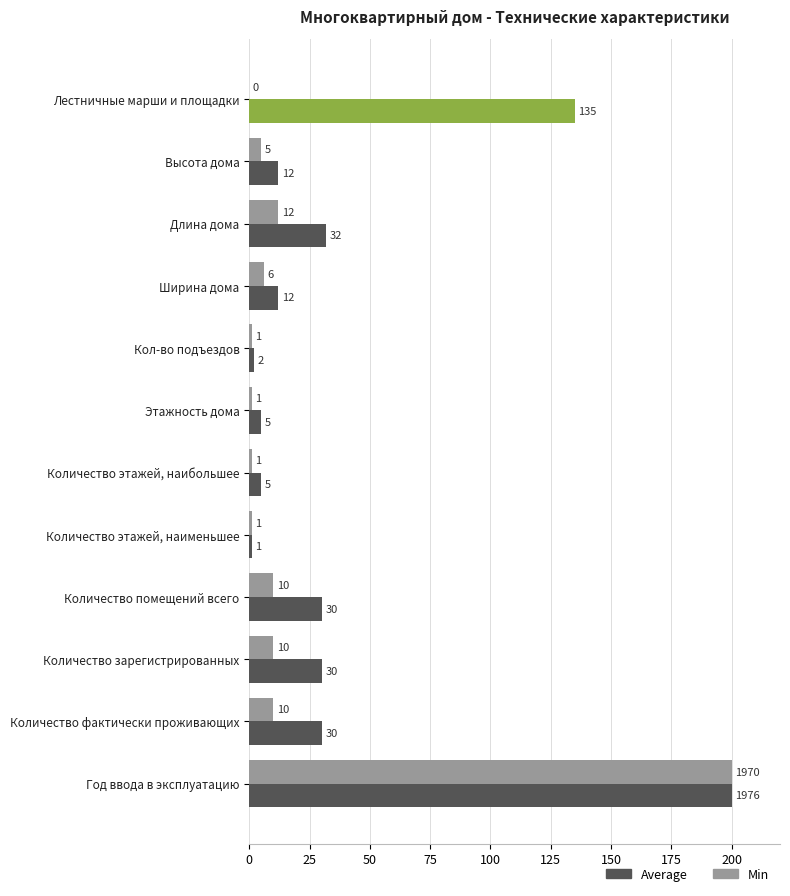

Between Ширина дома and Год ввода в эксплуатацию, which series saw the biggest shift?

Min